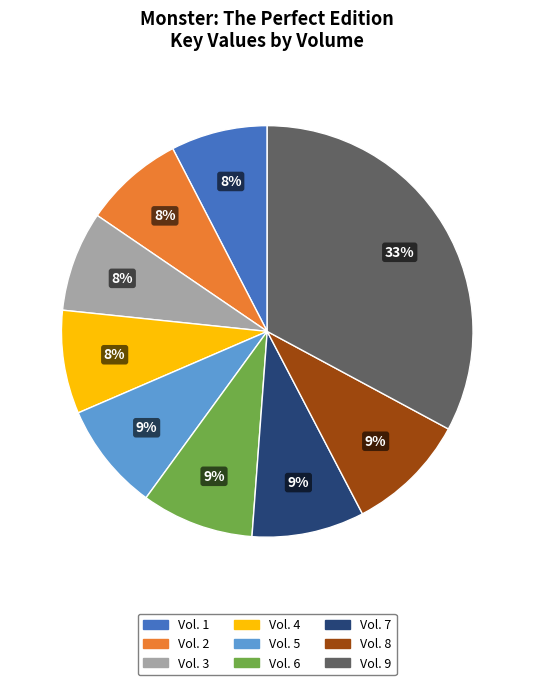

Approximately how many times larger is the value at Vol. 5 compared to Vol. 7?

1.0